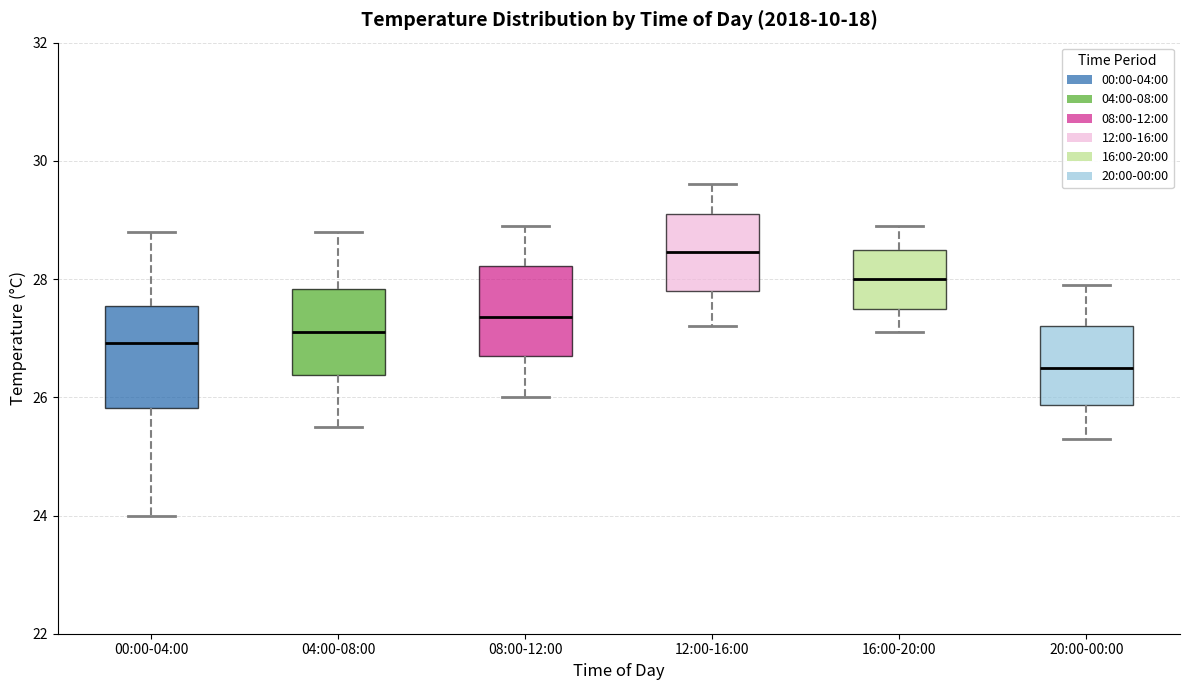

Where does the median line of the box for 20:00-00:00 sit on the y-axis? The values are not printed on the chart, so give them approximately, as read against the axis.

26.6